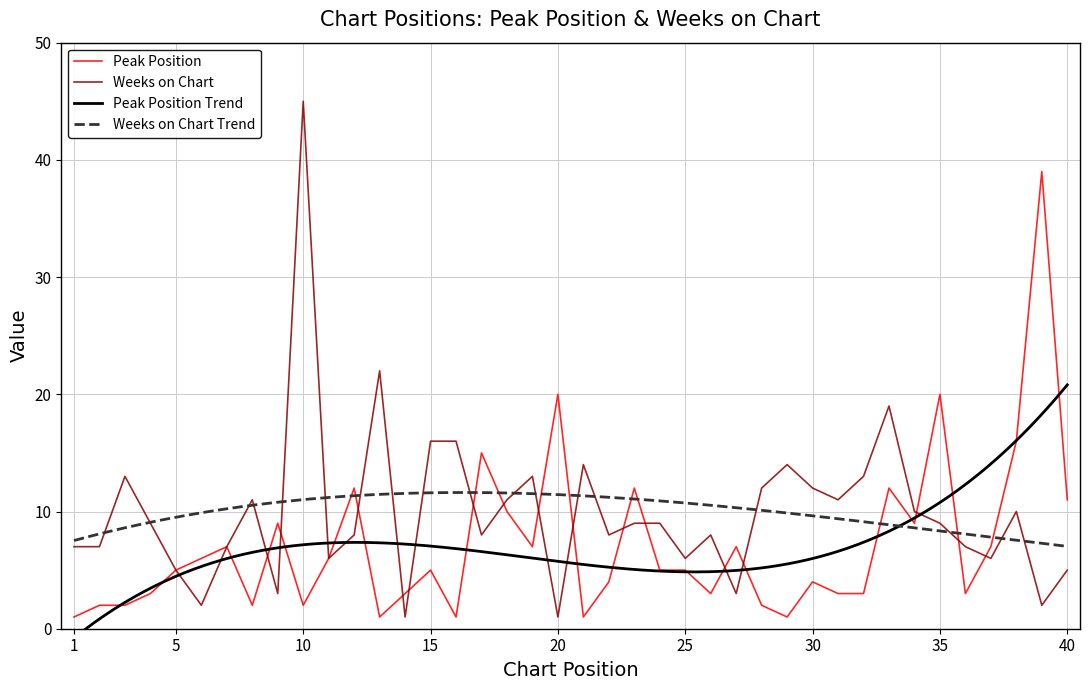

What is the sum of all Weeks on Chart values?

398